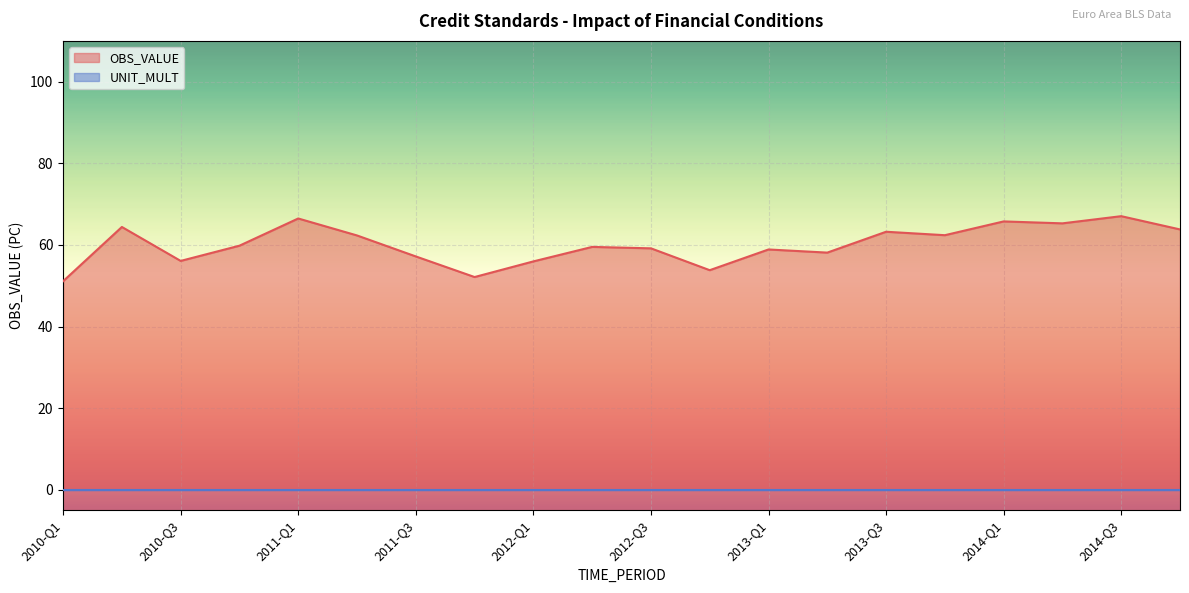

How many interior local valleys (lower than both neighbors) does the data have?

6